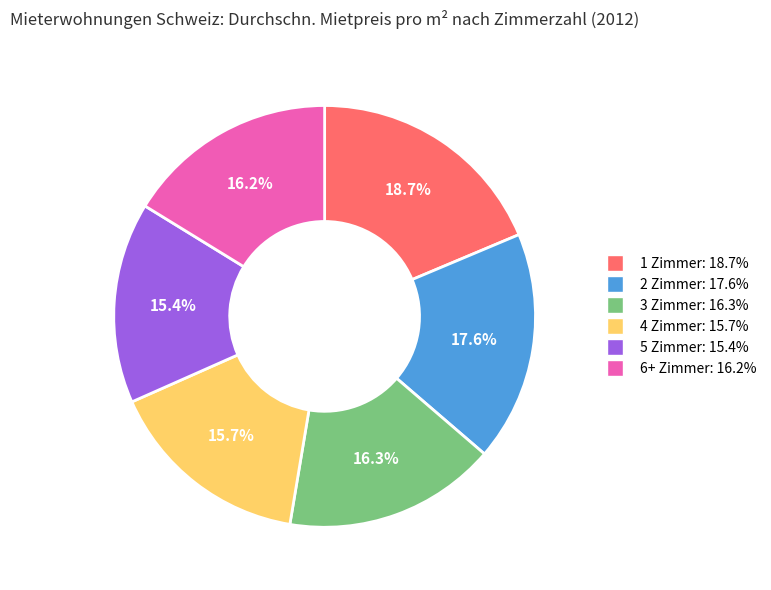

What is the total percentage of 1 Zimmer and 2 Zimmer?

36.3%